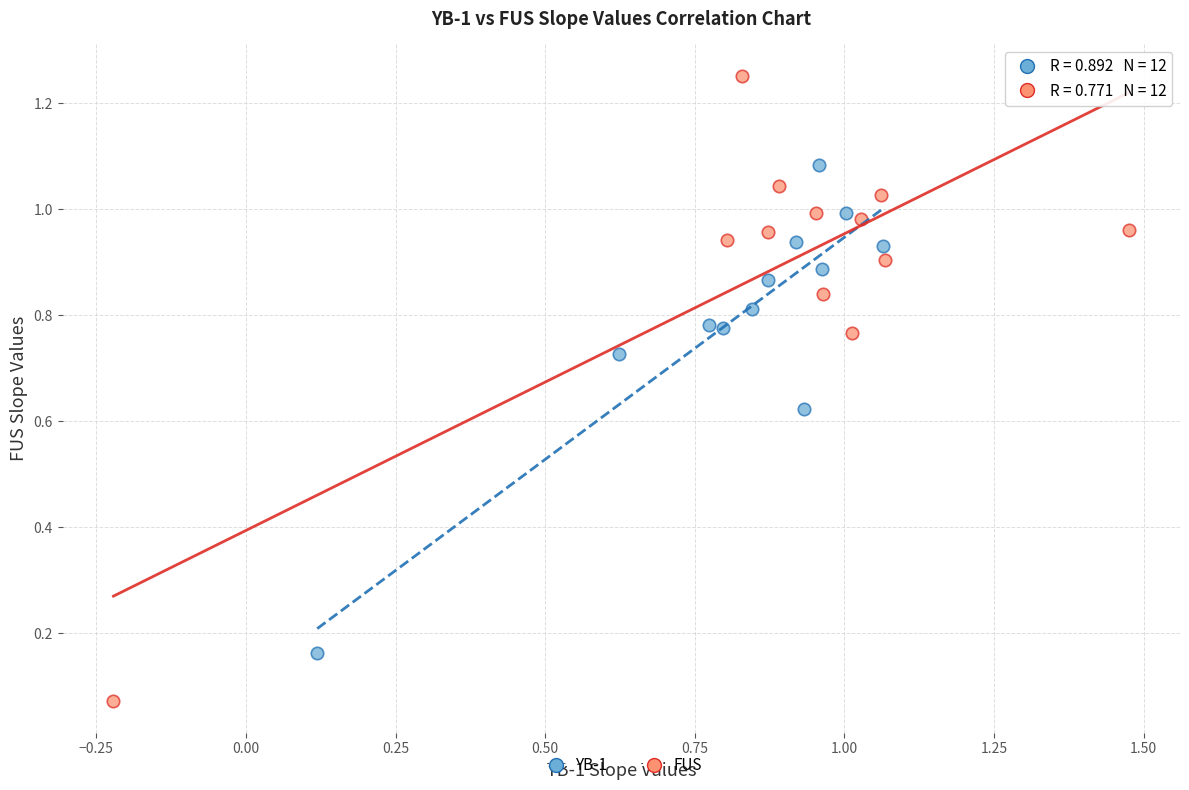

Which series contains the highest Y value?

FUS